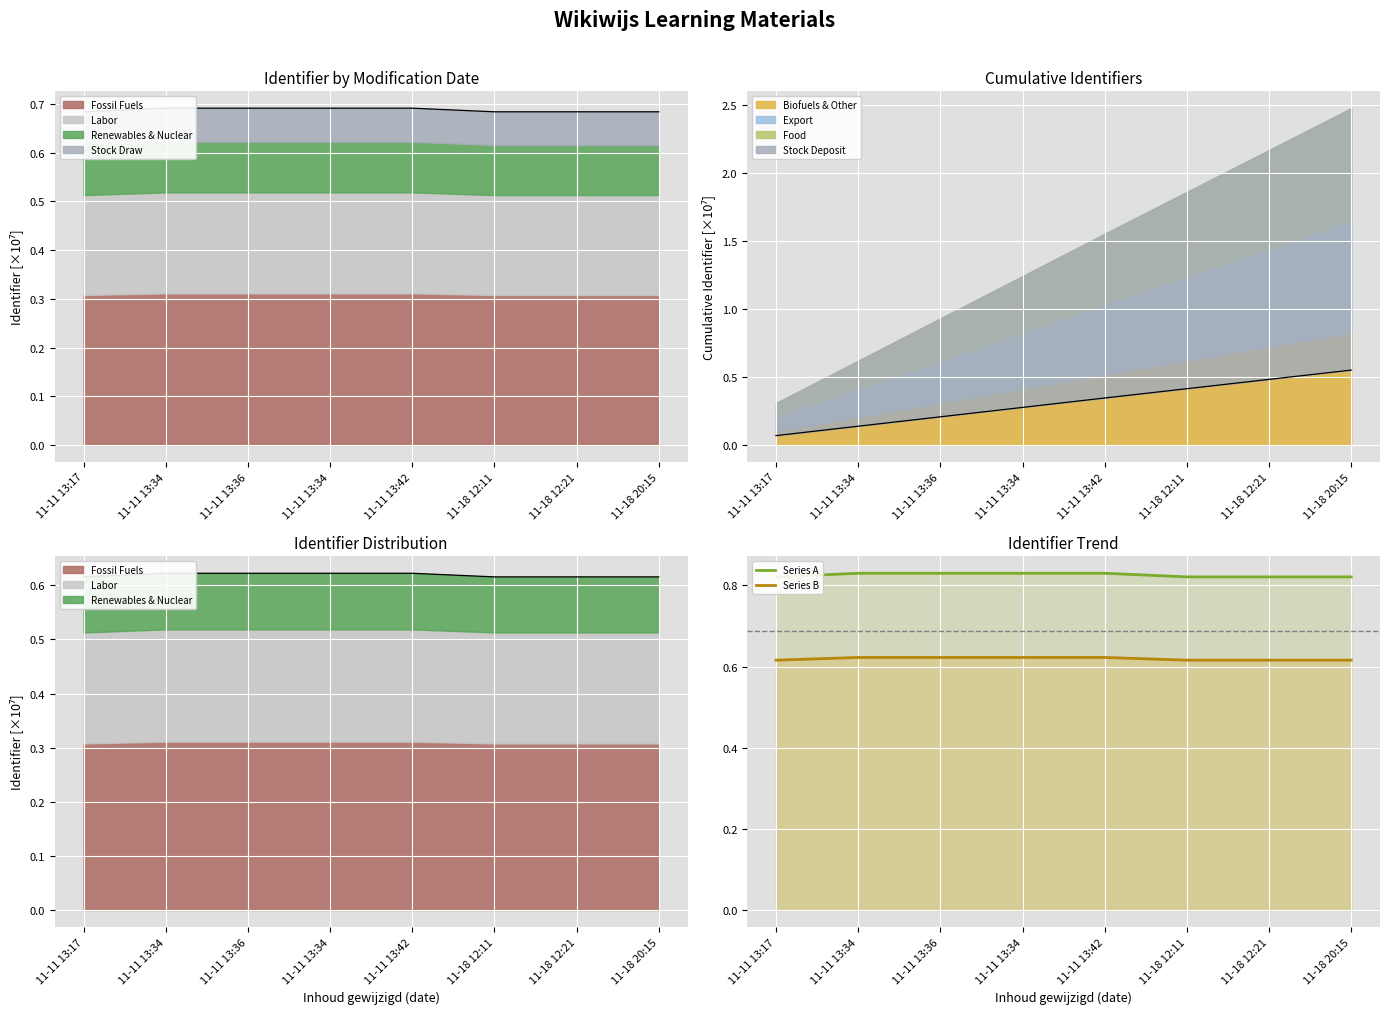

How many interior local peaks does the Series A series have?

1